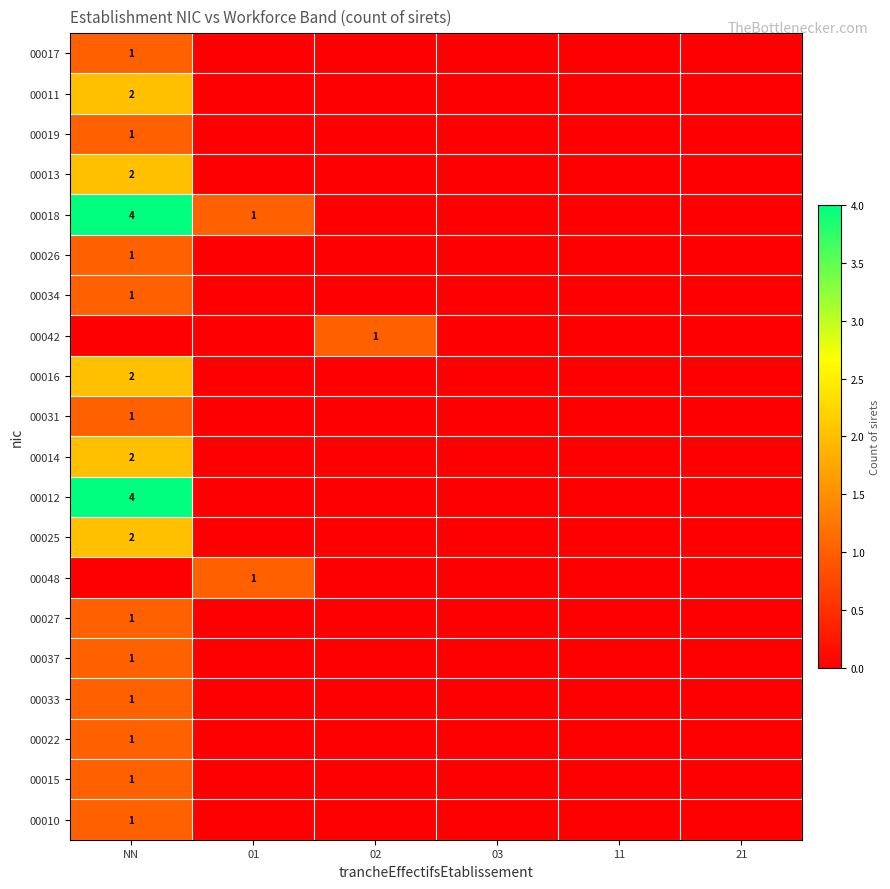

How many series are shown in this chart?

20